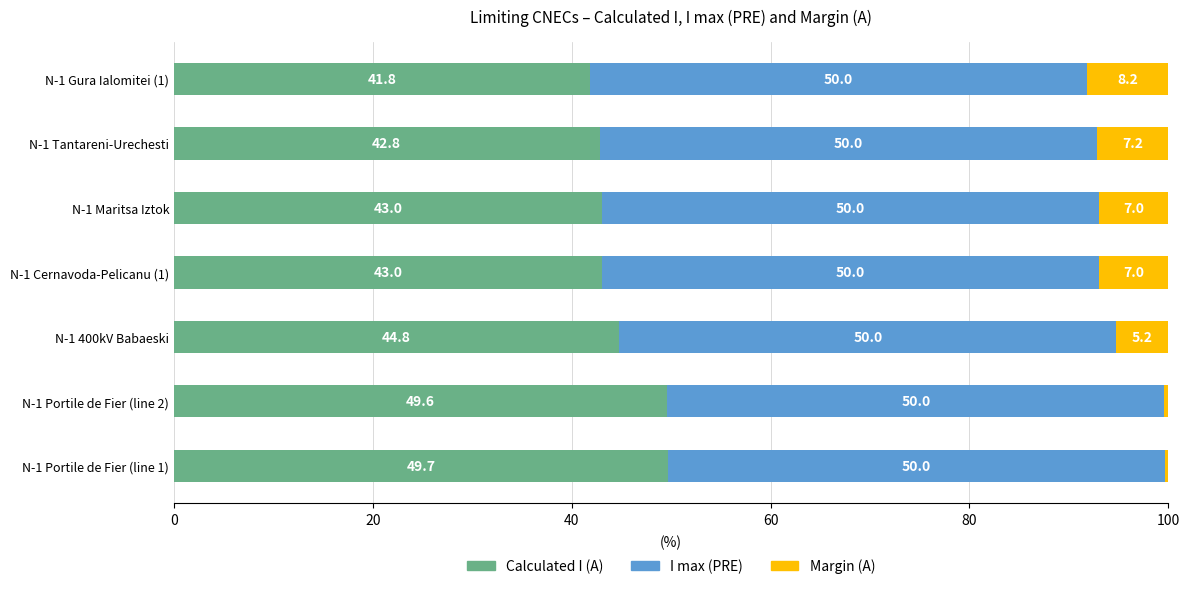

What is the average value of the Calculated I (A) series?

45.0